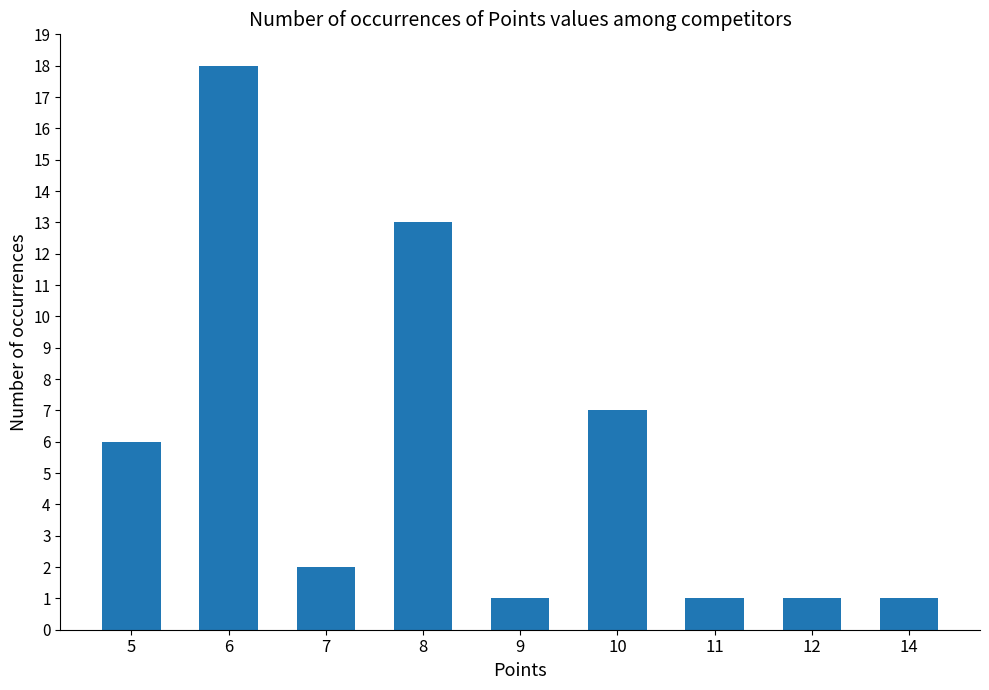

The value at 7 is 1. True or false?

False